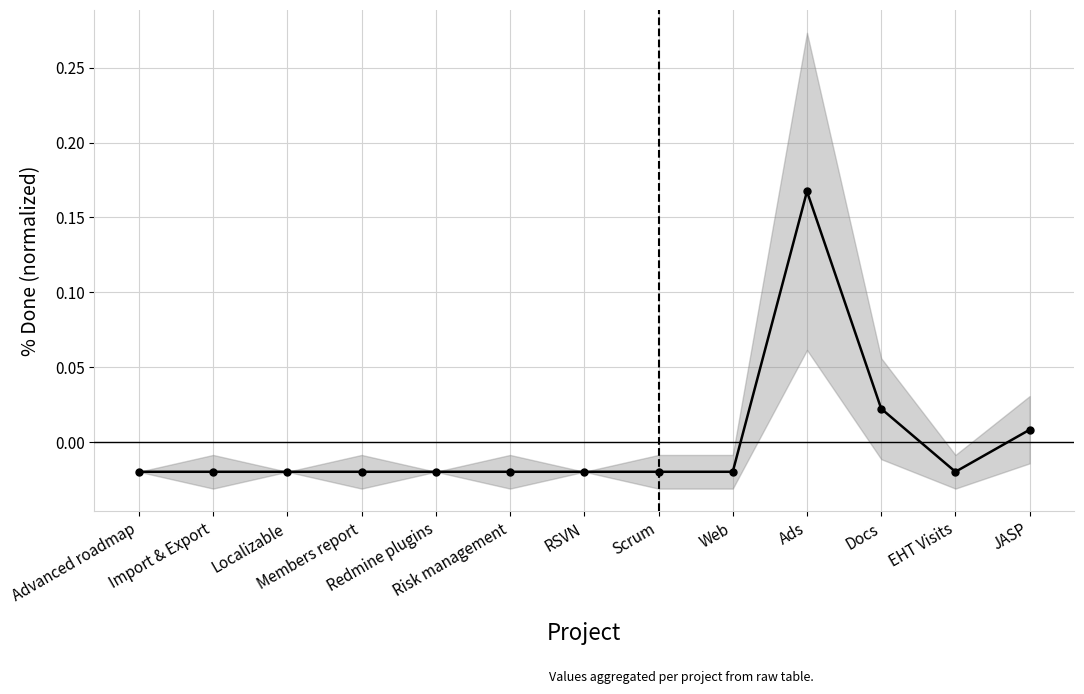

True or false: the data has more than 2 interior local peaks.

False